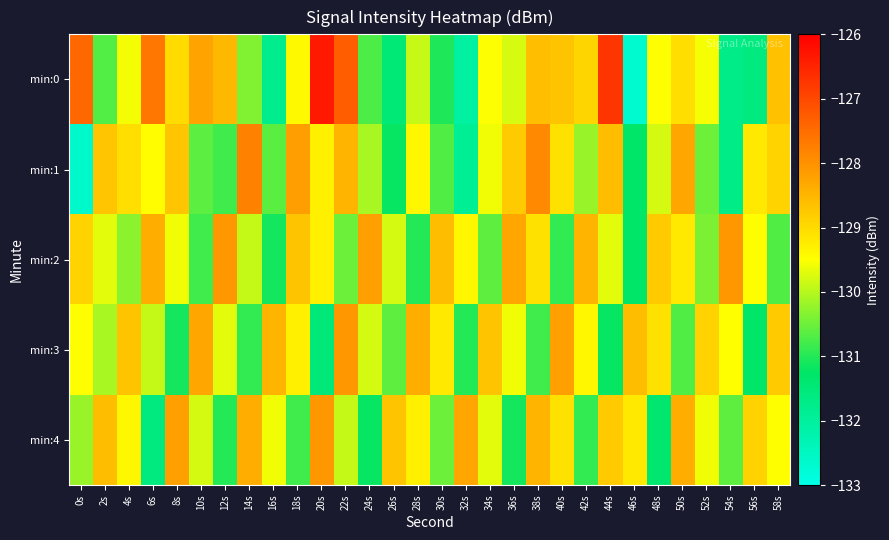

Reading left to right, transcribe all the data shown in this chart.

min:0: 0s=-127.4	2s=-130.7	4s=-129.6	6s=-127.6	8s=-129.0	10s=-128.3	12s=-128.5	14s=-130.4	16s=-131.8	18s=-129.4	20s=-126.4	22s=-127.3	24s=-130.7	26s=-131.5	28s=-129.9	30s=-131.0	32s=-132.1	34s=-129.5	36s=-129.8	38s=-128.6	40s=-128.7	42s=-128.9	44s=-126.8	46s=-132.7	48s=-129.5	50s=-129.1	52s=-129.6	54s=-131.7	56s=-131.6	58s=-128.7
min:1: 0s=-132.6	2s=-128.7	4s=-129.1	6s=-129.5	8s=-128.7	10s=-130.6	12s=-130.8	14s=-127.8	16s=-130.6	18s=-128.2	20s=-129.3	22s=-128.5	24s=-130.1	26s=-131.2	28s=-129.4	30s=-130.7	32s=-131.9	34s=-129.6	36s=-128.8	38s=-127.9	40s=-129.1	42s=-130.2	44s=-128.6	46s=-131.3	48s=-129.8	50s=-128.3	52s=-130.5	54s=-131.7	56s=-129.2	58s=-128.9
min:2: 0s=-128.9	2s=-129.7	4s=-130.3	6s=-128.4	8s=-129.6	10s=-130.8	12s=-128.1	14s=-129.9	16s=-131.1	18s=-128.7	20s=-129.3	22s=-130.5	24s=-128.2	26s=-129.8	28s=-131.0	30s=-128.6	32s=-129.4	34s=-130.6	36s=-128.3	38s=-129.1	40s=-130.9	42s=-128.5	44s=-129.7	46s=-131.3	48s=-128.8	50s=-129.2	52s=-130.4	54s=-128.1	56s=-129.5	58s=-130.7
min:3: 0s=-129.5	2s=-130.1	4s=-128.7	6s=-129.9	8s=-131.1	10s=-128.3	12s=-129.7	14s=-130.9	16s=-128.5	18s=-129.3	20s=-131.5	22s=-128.1	24s=-129.8	26s=-130.6	28s=-128.4	30s=-129.2	32s=-131.0	34s=-128.7	36s=-129.6	38s=-130.8	40s=-128.2	42s=-129.4	44s=-131.2	46s=-128.6	48s=-129.1	50s=-130.7	52s=-128.9	54s=-129.5	56s=-131.3	58s=-128.8
min:4: 0s=-130.2	2s=-128.6	4s=-129.4	6s=-131.6	8s=-128.2	10s=-129.8	12s=-131.0	14s=-128.4	16s=-129.6	18s=-130.8	20s=-128.1	22s=-129.9	24s=-131.2	26s=-128.7	28s=-129.3	30s=-130.5	32s=-128.3	34s=-129.7	36s=-131.1	38s=-128.5	40s=-129.1	42s=-130.9	44s=-128.8	46s=-129.2	48s=-131.4	50s=-128.4	52s=-129.6	54s=-130.6	56s=-128.9	58s=-129.5